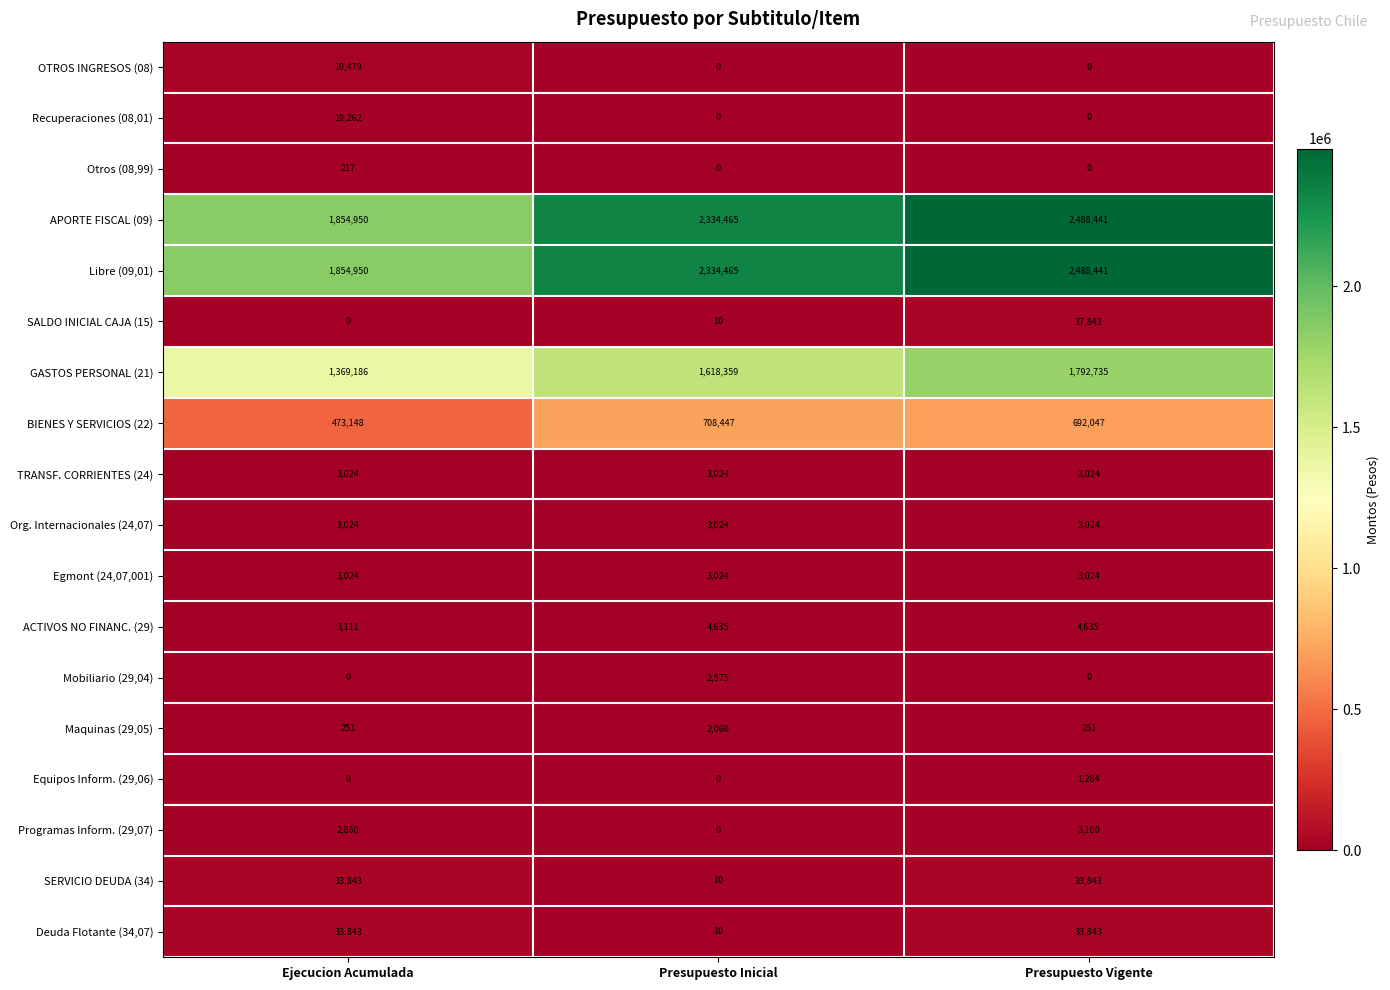

Is it true that SERVICIO DEUDA (34) equals 5 at Presupuesto Inicial?

False